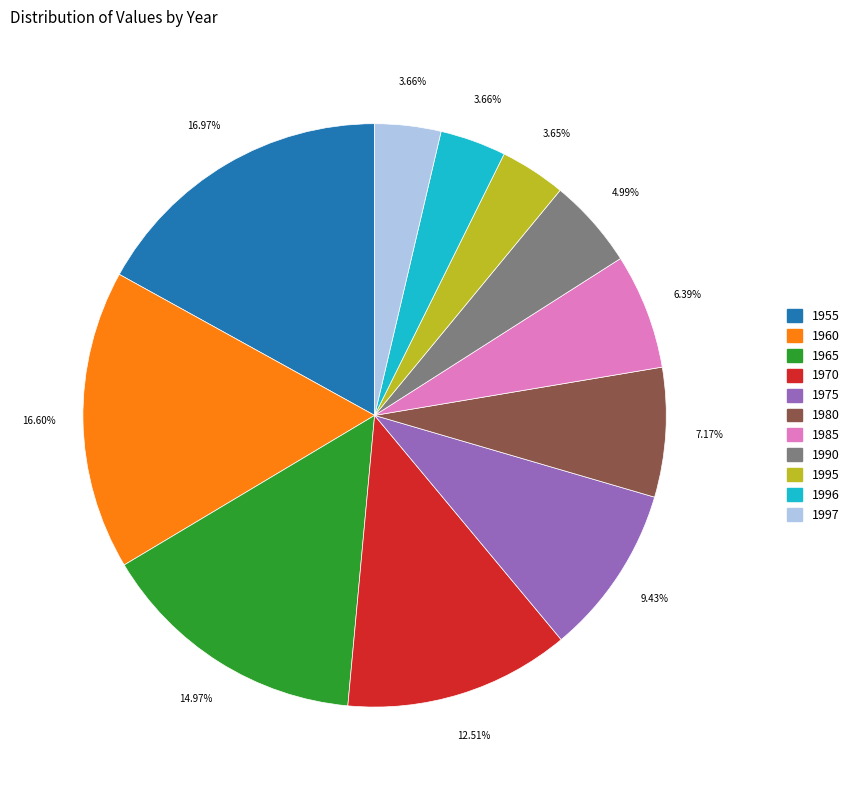

To the nearest percent, what is the difference between the largest and smallest slice percentages?

13%